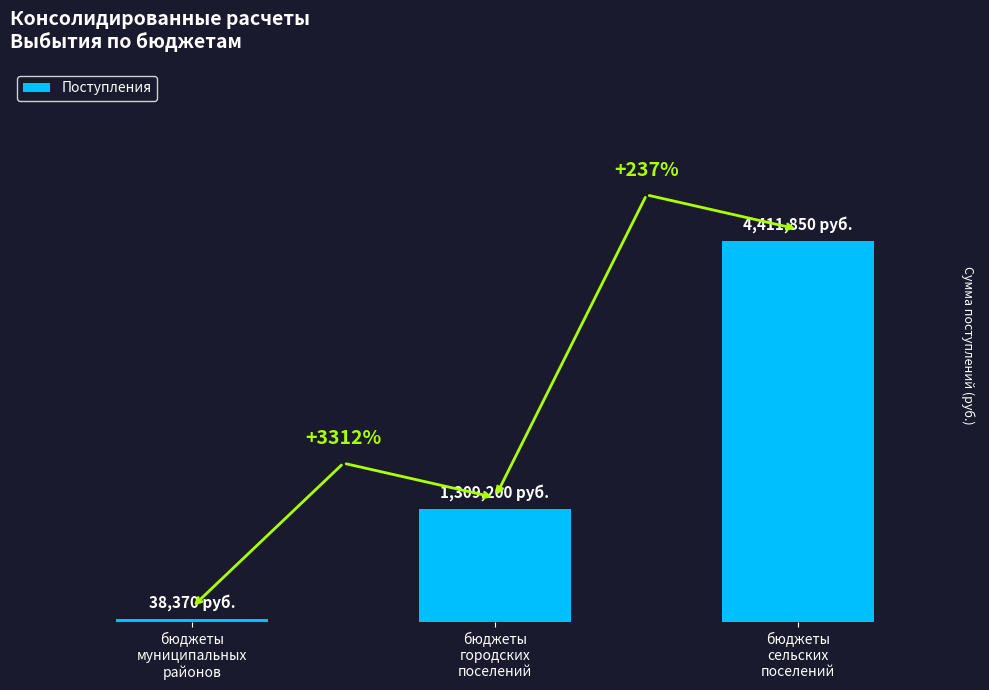

What position from the left is бюджеты
сельских
поселений?

3